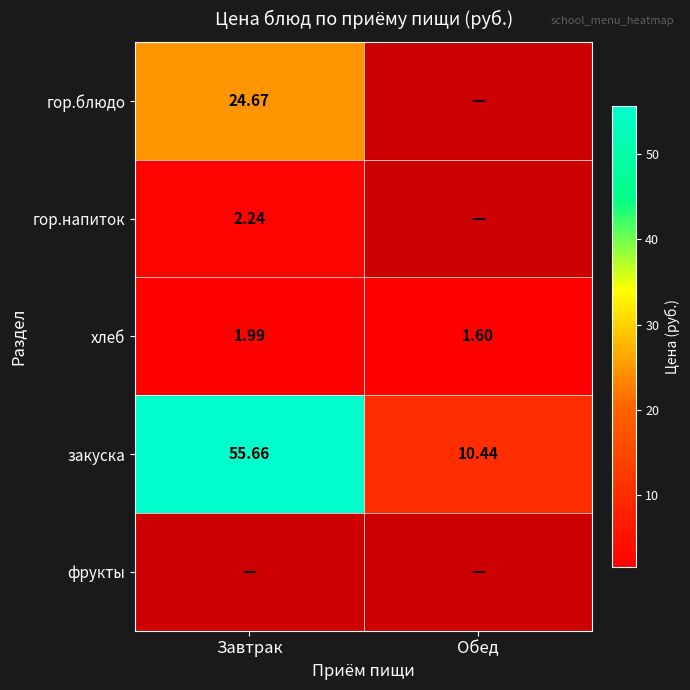

Where is закуска nearest to the value 33?

Обед